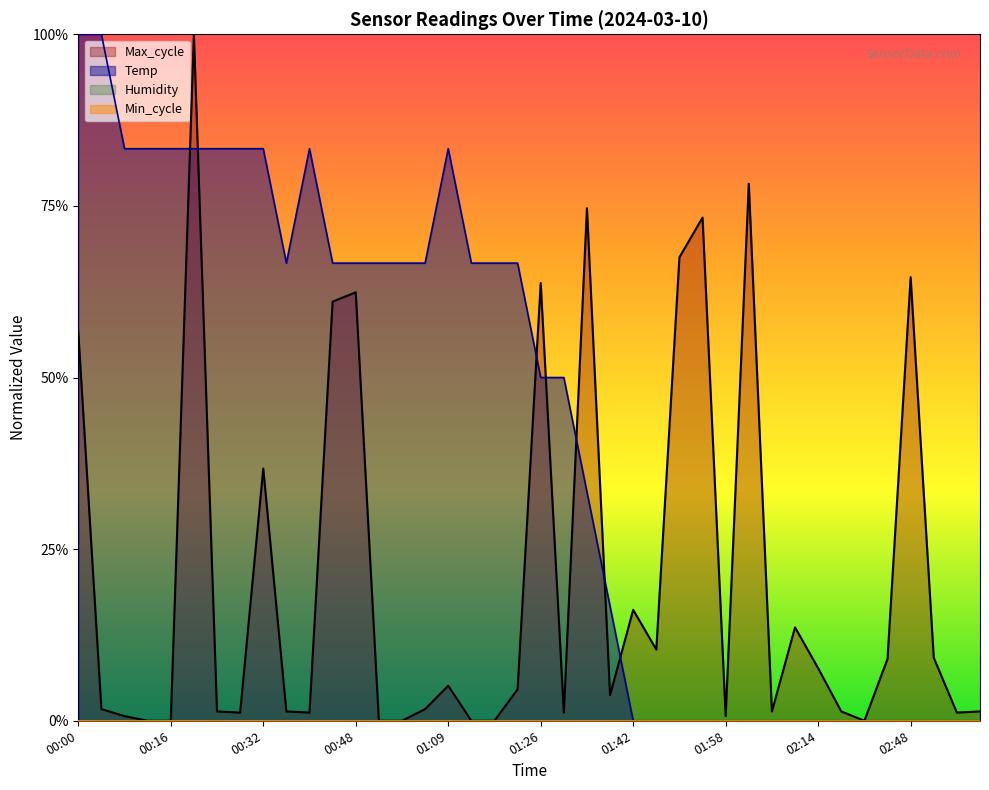

What is the label of the 25th point from the right?

01:05